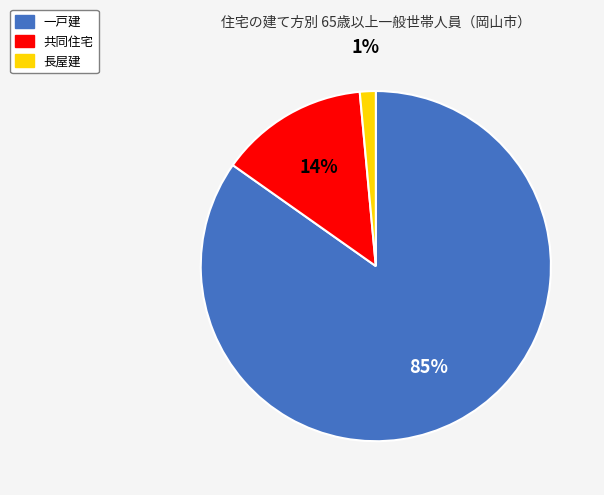

To the nearest percent, what is the combined percentage of 一戸建 and 長屋建?

86%